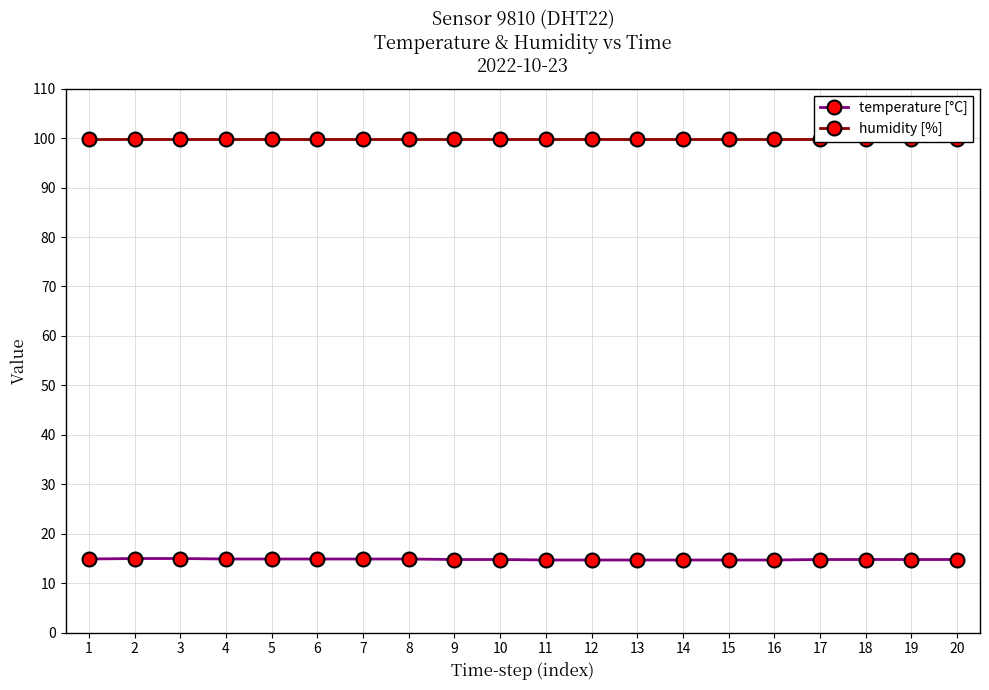

How many distinct data groups are displayed?

2